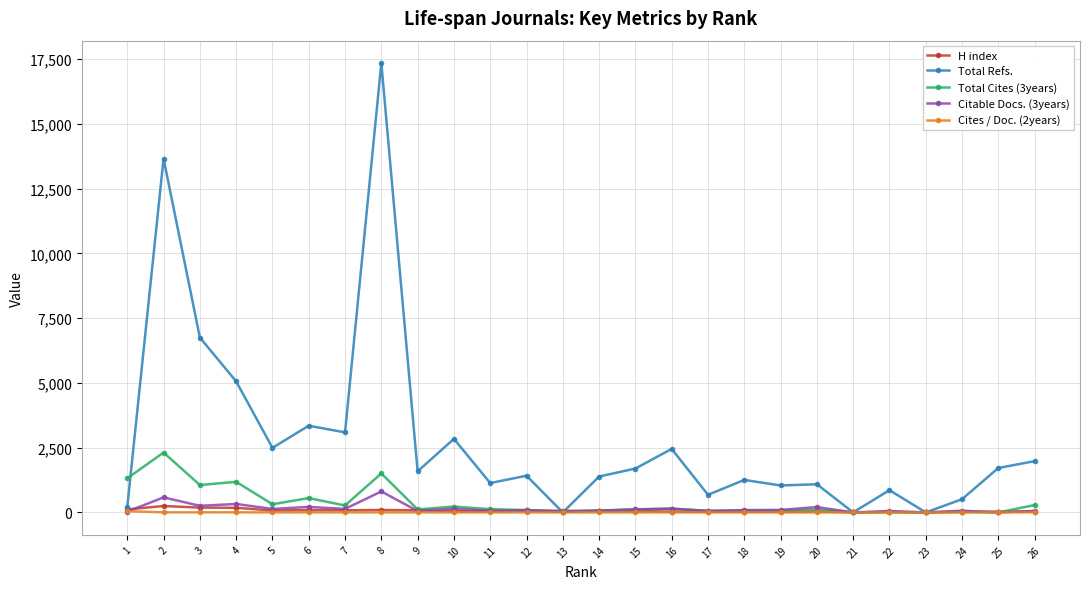

What is the greatest value displayed?

17340